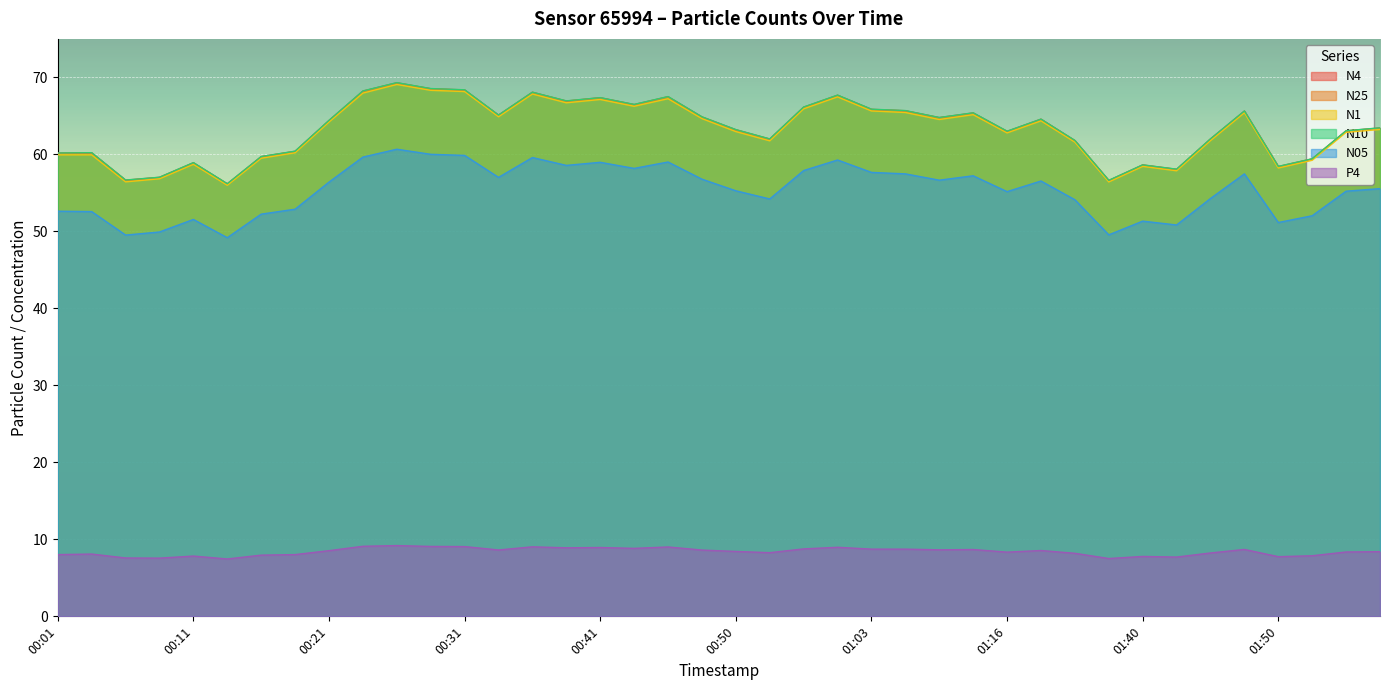

At which category is the sum across all series the highest?

00:26